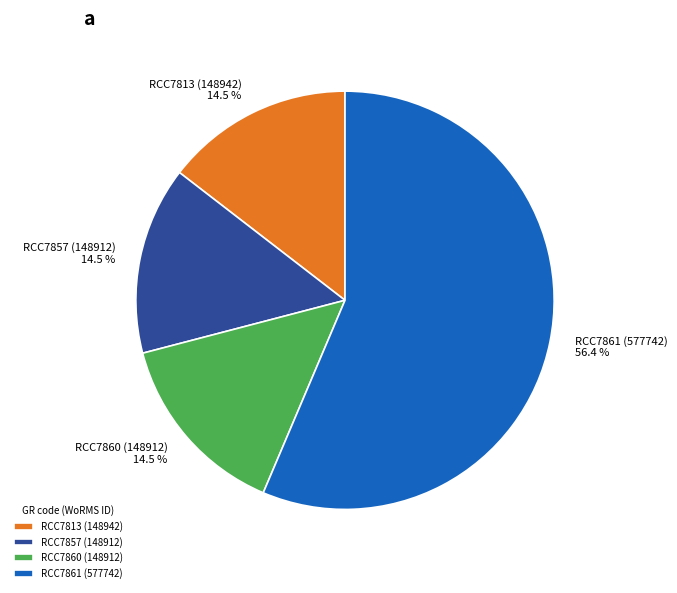

Which category has the biggest portion of the pie?

RCC7861 (577742)